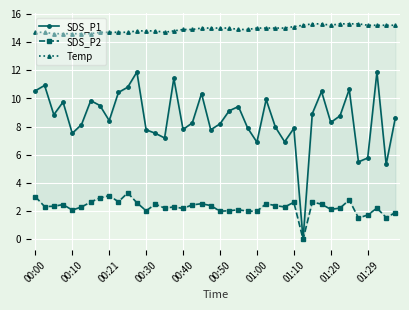

What is the sum of all SDS_P1 values?

343.3